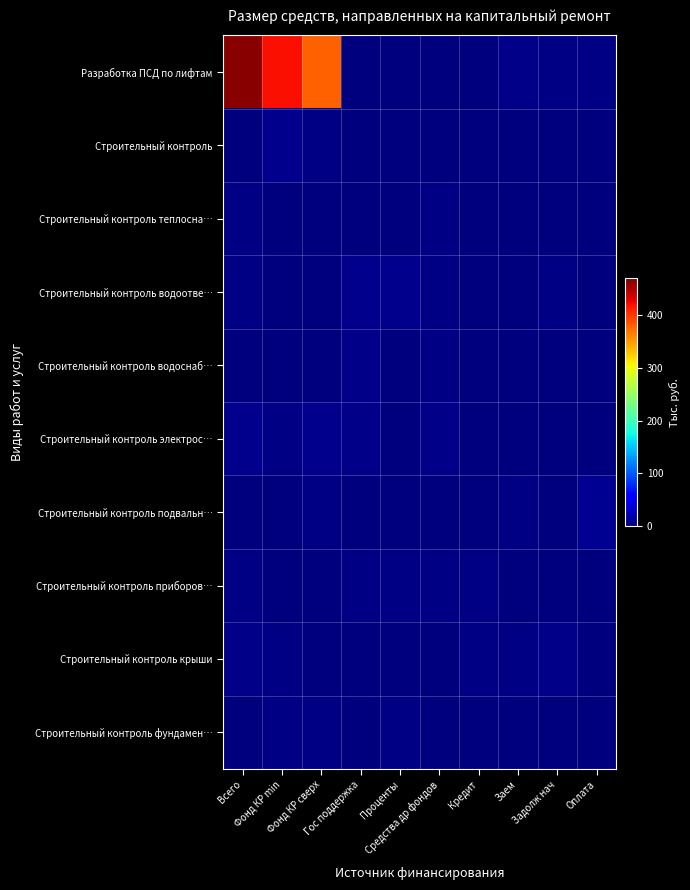

What is the spread (max minus min) of values at Оплата?

8.6